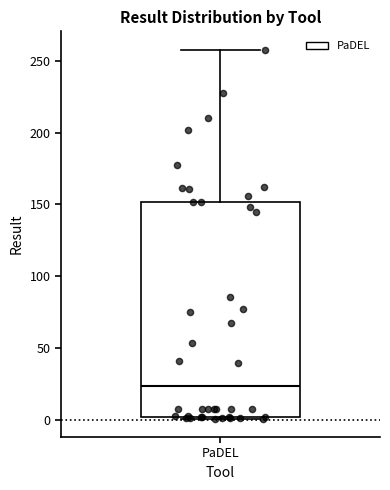

Read this box plot against the y-axis: the position of the median line, the range covered by the box, and the ends of both whiskers. The values are not printed on the chart, so give them approximately, as read against the axis.

median 25, box 0 to 150, whiskers 0 to 260